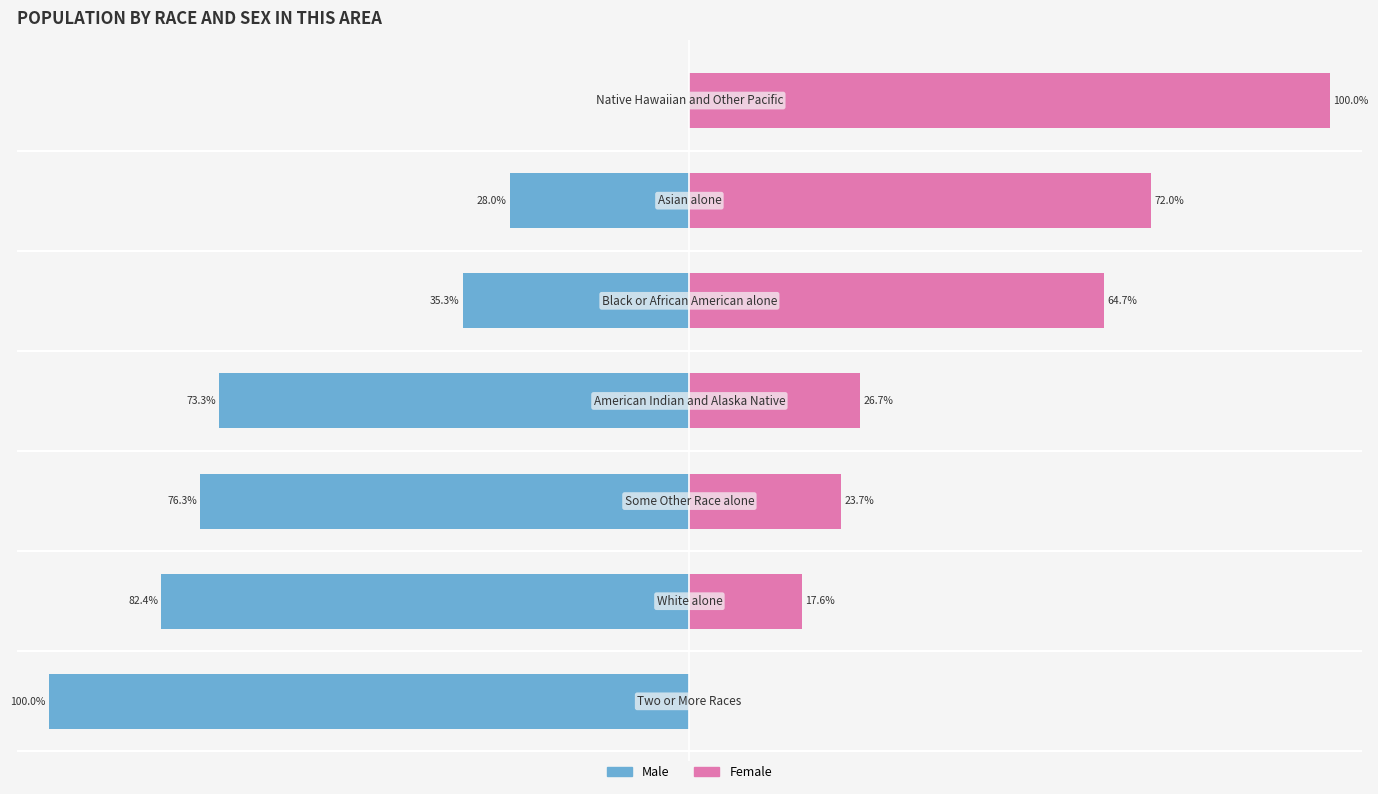

What is the maximum value shown in the chart?

100.0